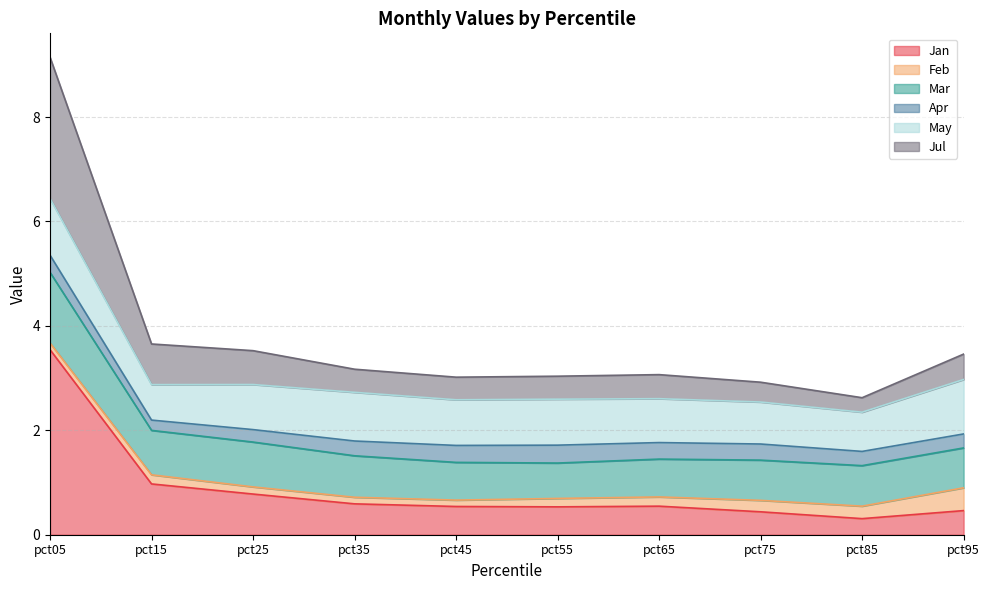

At how many categories does at least one series exceed 2?

1